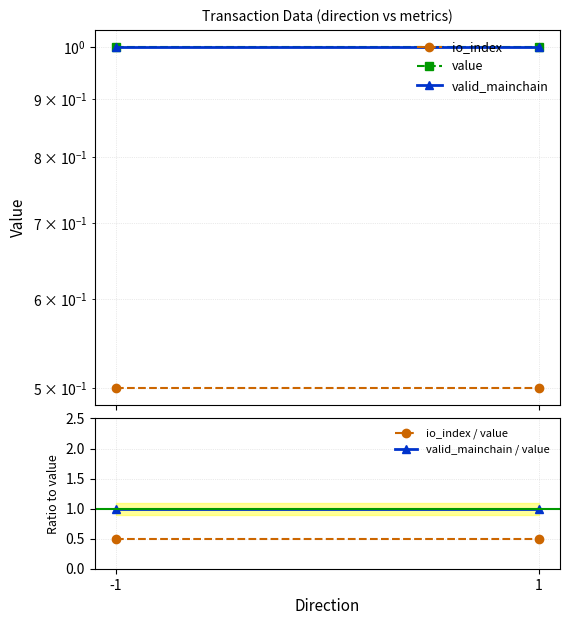

What is the greatest value displayed?

1.0